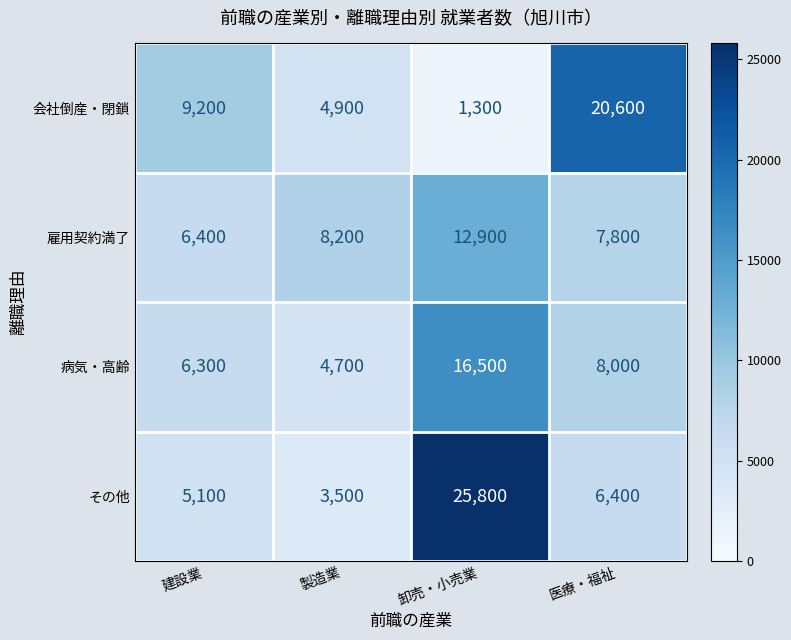

At which category does the chart reach its minimum across all series?

卸売・小売業